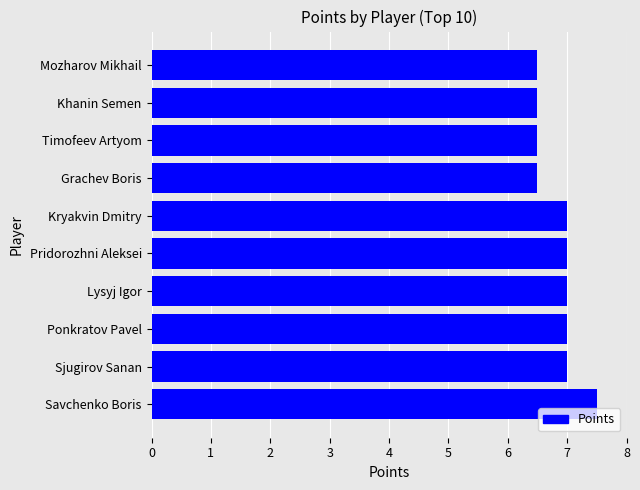

What is the difference between the maximum and minimum values?

1.0